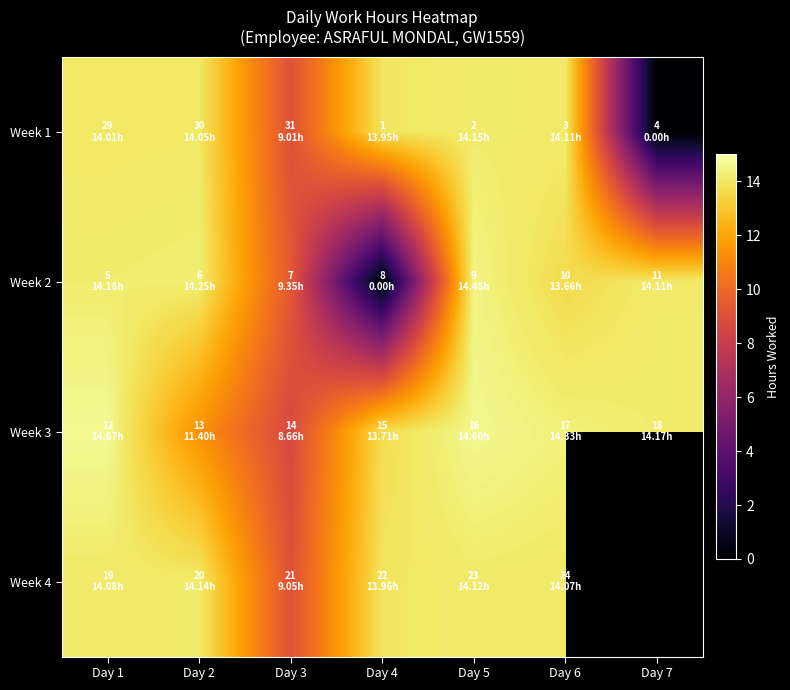

What is the sum of all Week 1 values?

79.3